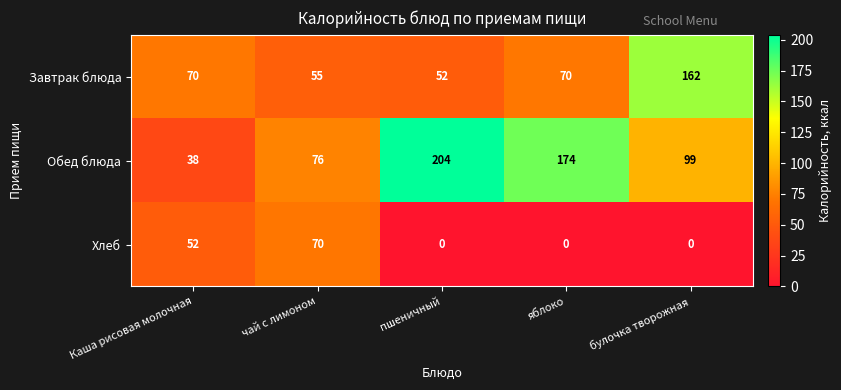

At which label does Завтрак блюда reach its peak?

булочка творожная